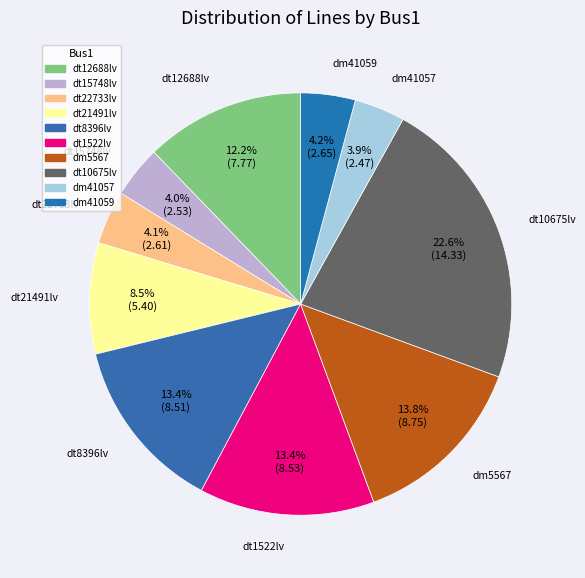

How many slices are in this pie chart?

10